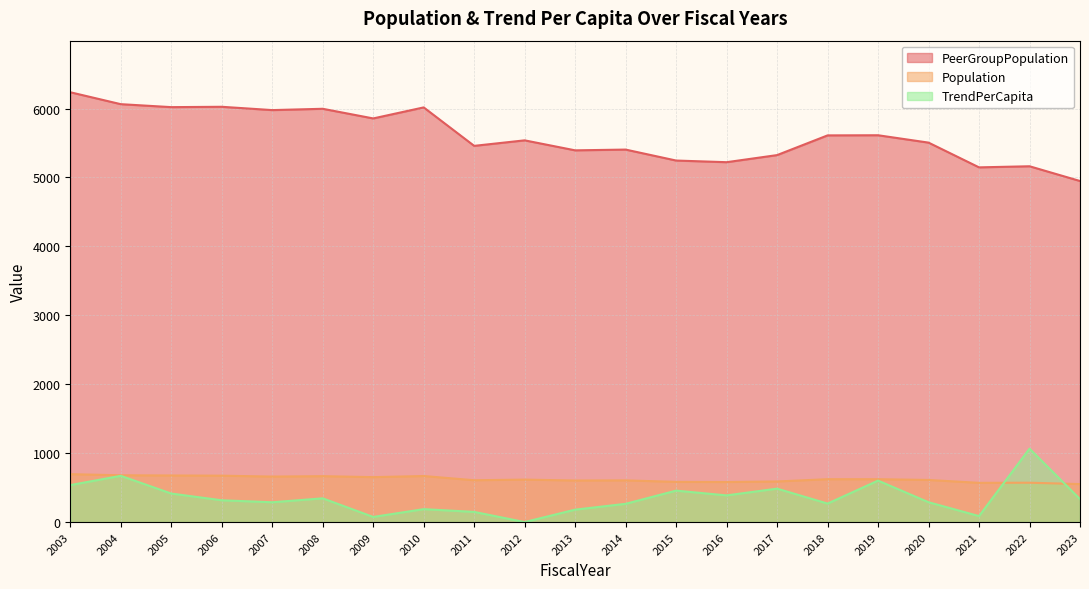

Read the Population value at 2015.

583.0